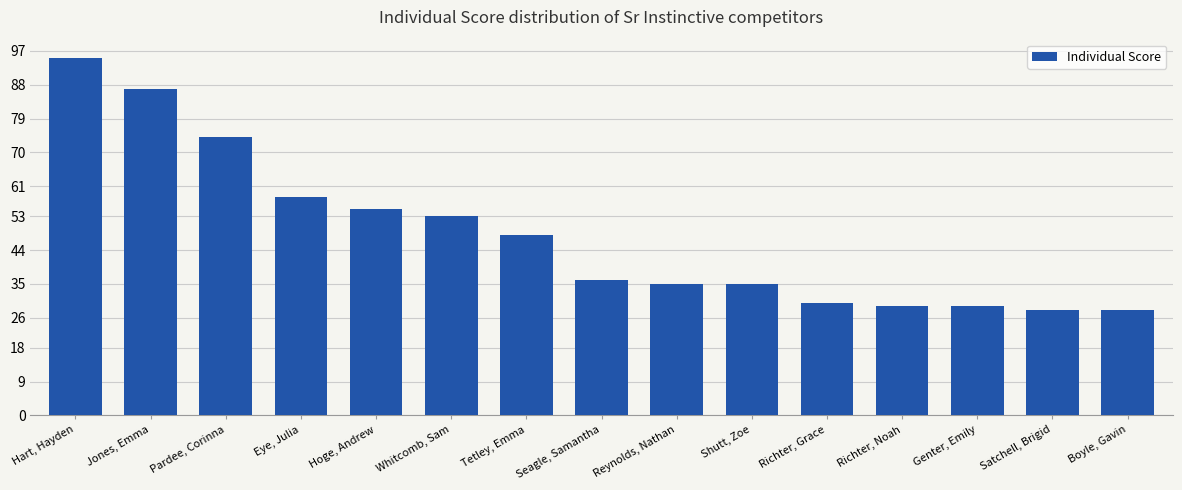

At which label is the value closest to 61?

Eye, Julia